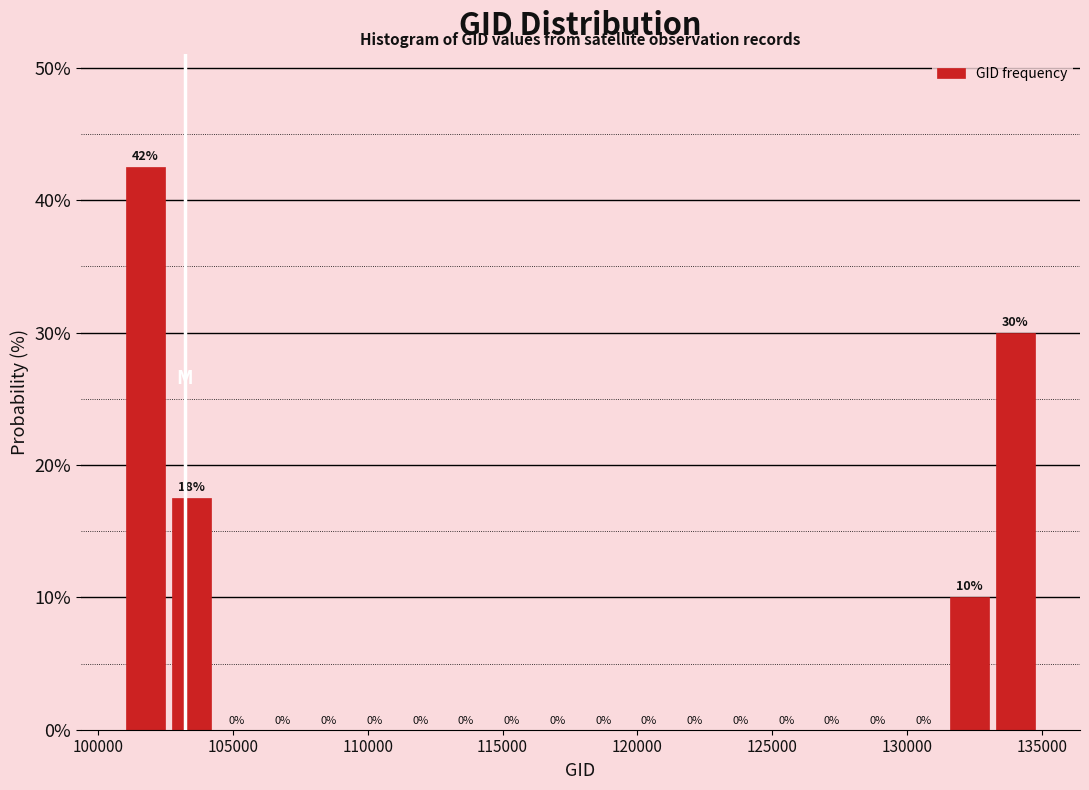

Around what value on the x-axis is the tallest bar? Give the approximate position of its centre, as read against the axis.

102000